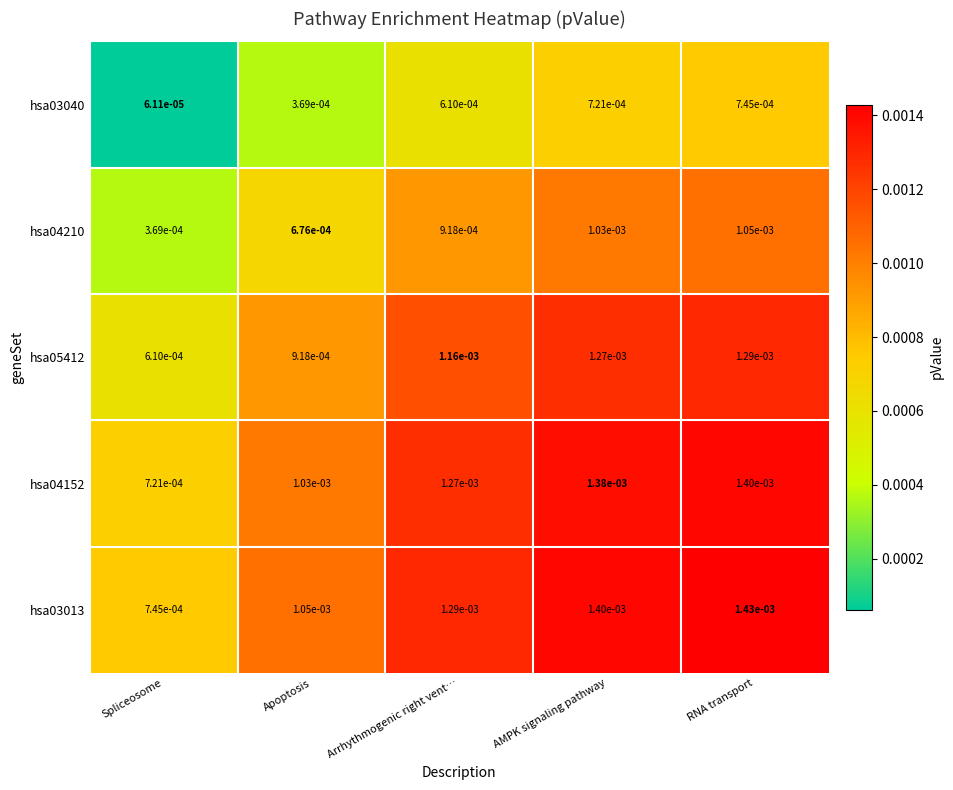

Which series has the widest spread of values?

hsa03013